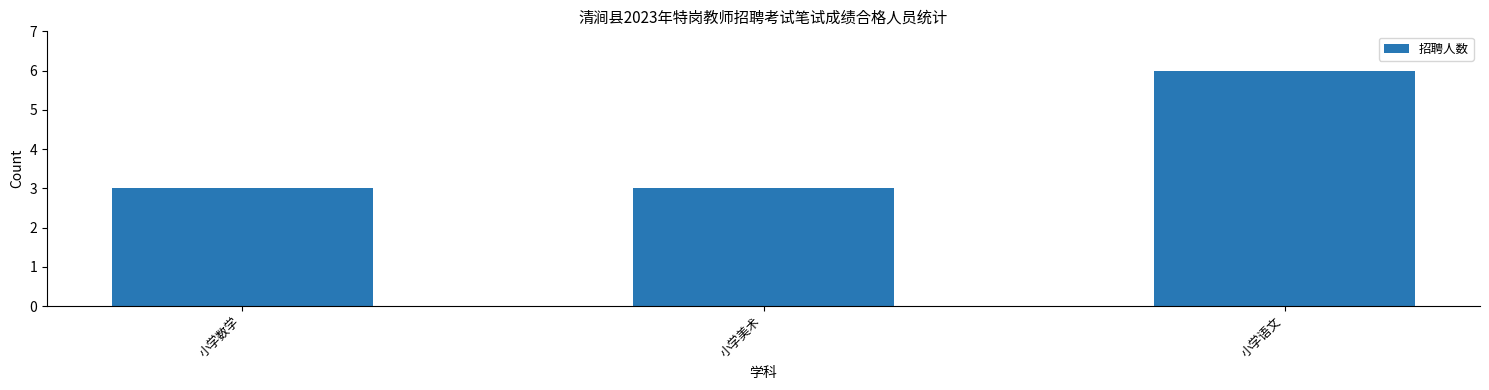

What is the sum of the values at 小学美术 and 小学语文?

9